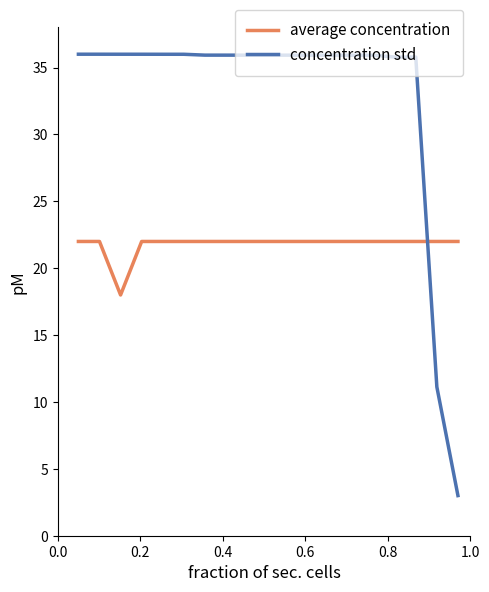

True or false: concentration std and average concentration cross at least once.

True